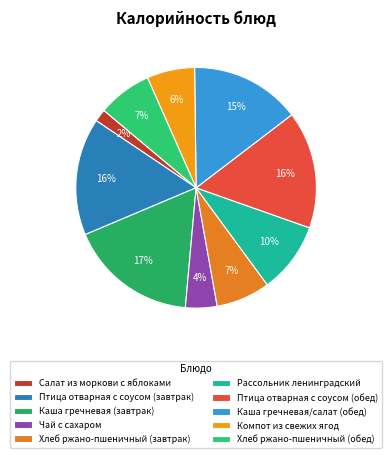

What is the largest slice in the pie chart?

Каша гречневая (завтрак)